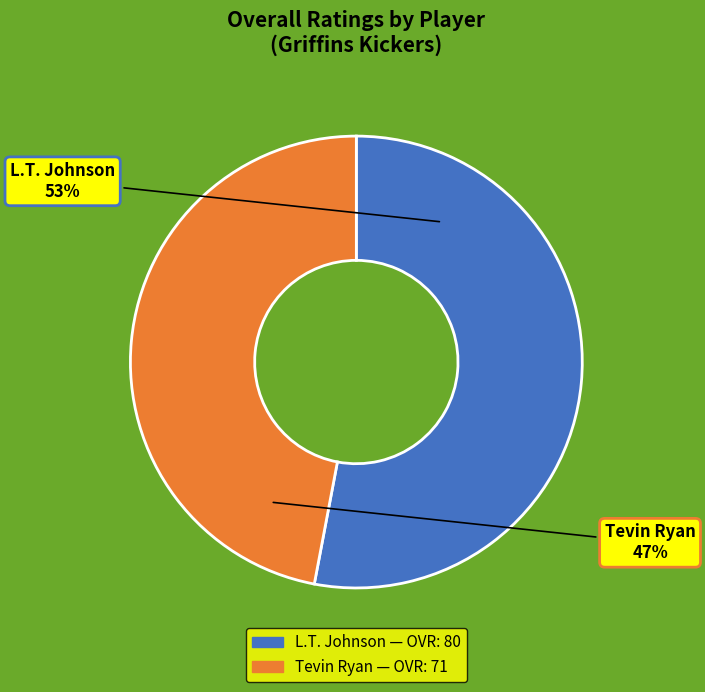

Combined, do L.T. Johnson and Tevin Ryan account for over 50%?

Yes